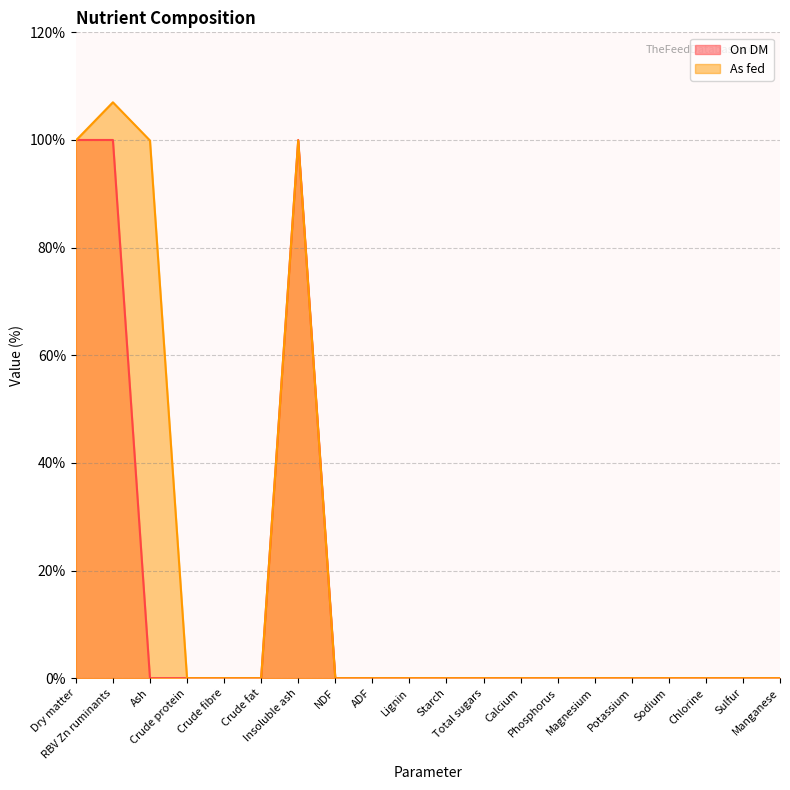

How many positive values does the As fed series have?

4